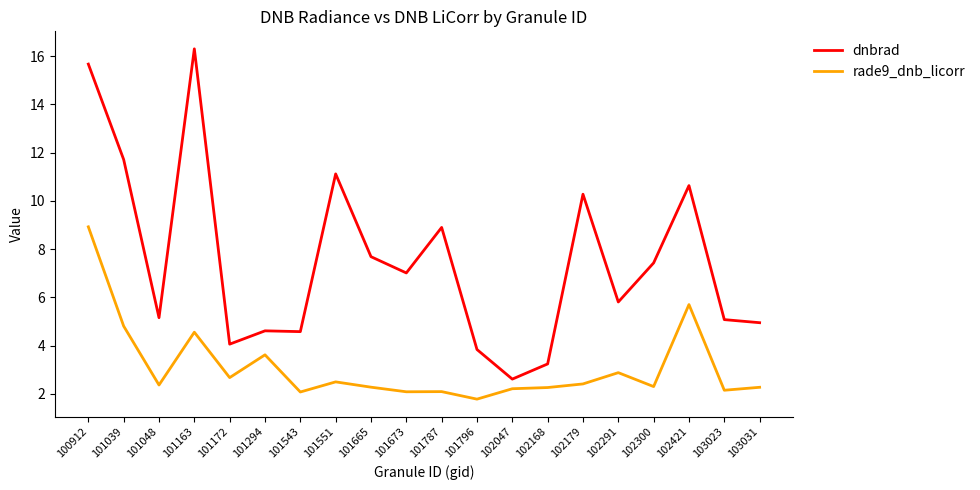

What is the lowest value of the rade9_dnb_licorr series?

1.8